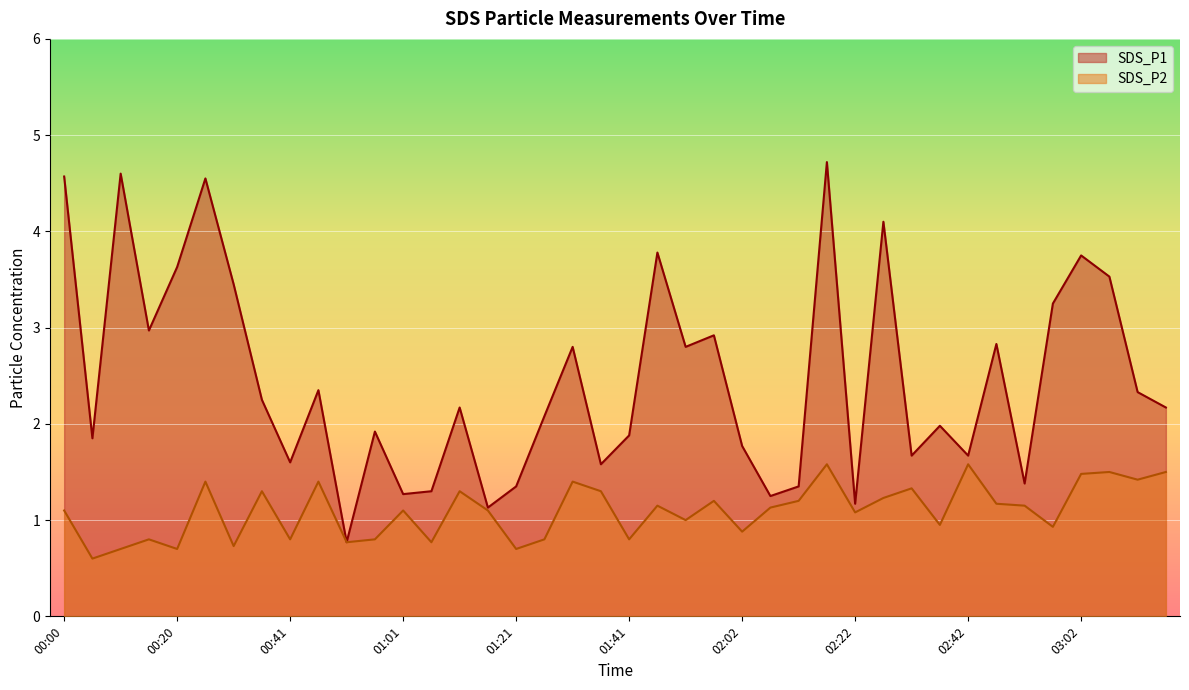

How many lines are shown in the chart?

2